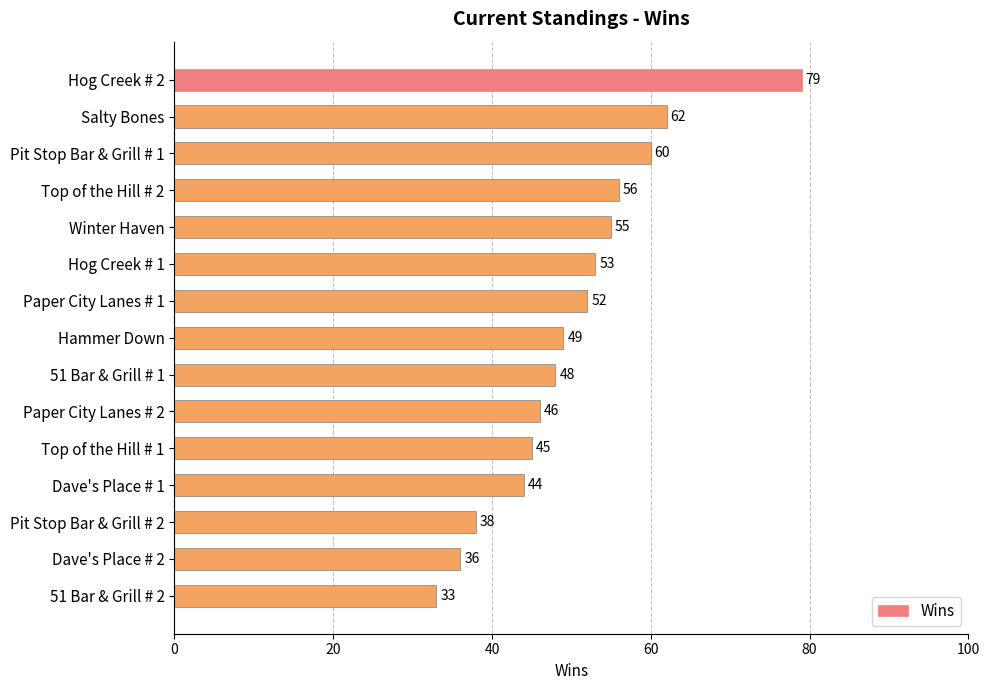

Between Dave's Place # 2 and Salty Bones, which is larger?

Salty Bones